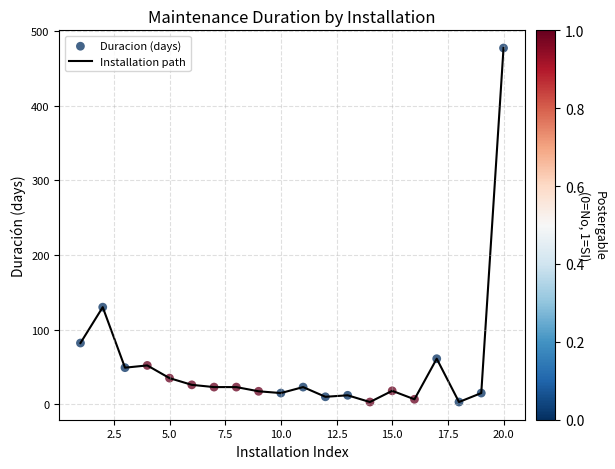

What is the difference between the maximum and minimum values?

474.0